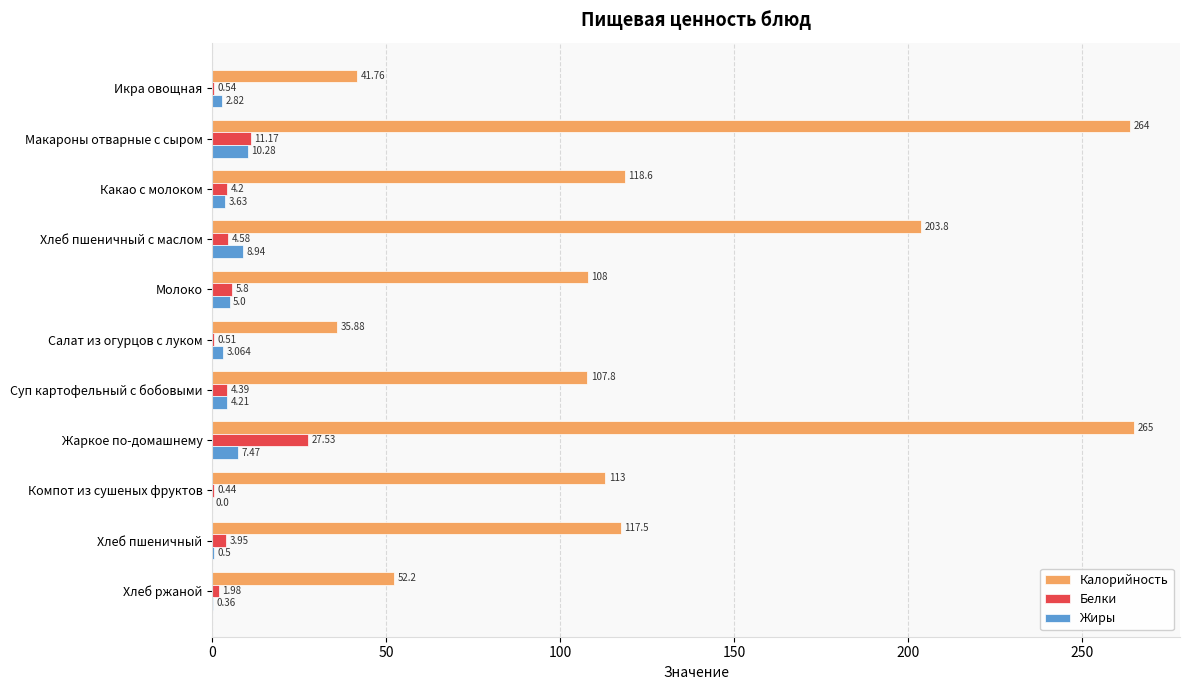

Between Суп картофельный с бобовыми and Компот из сушеных фруктов, which series saw the biggest shift?

Калорийность